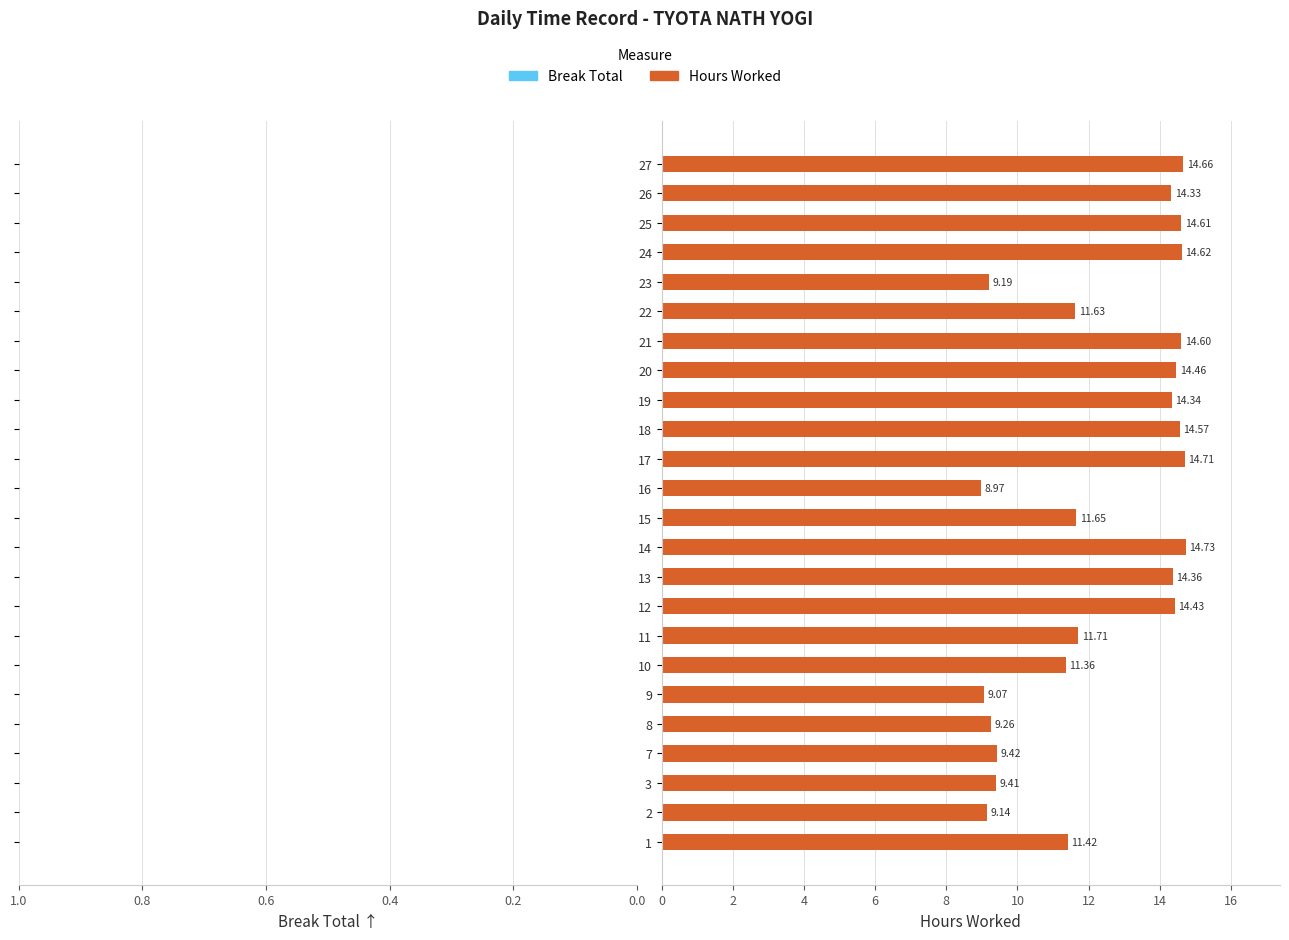

What is the ratio of the value at 16 to the value at 13?

0.6